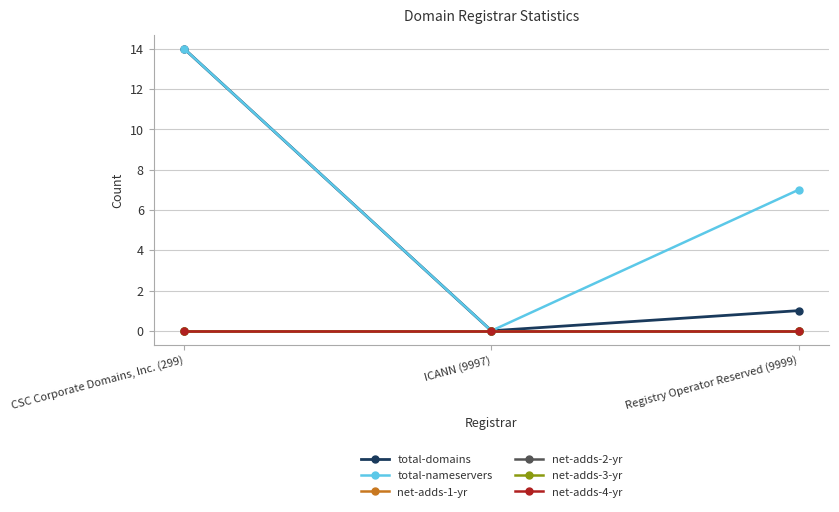

What is the highest value of the total-nameservers series?

14